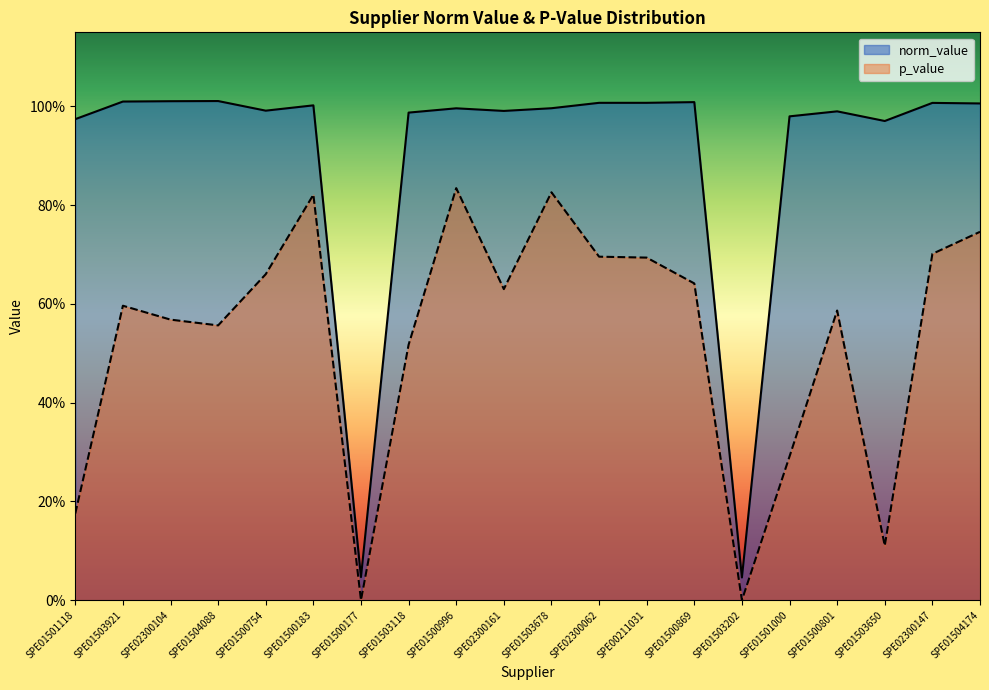

What are all the series names shown in the legend?

norm_value, p_value